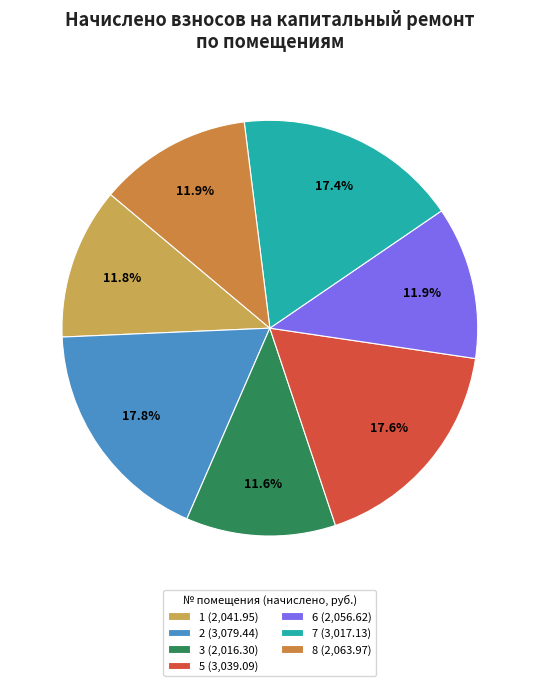

How many slices are in this pie chart?

7